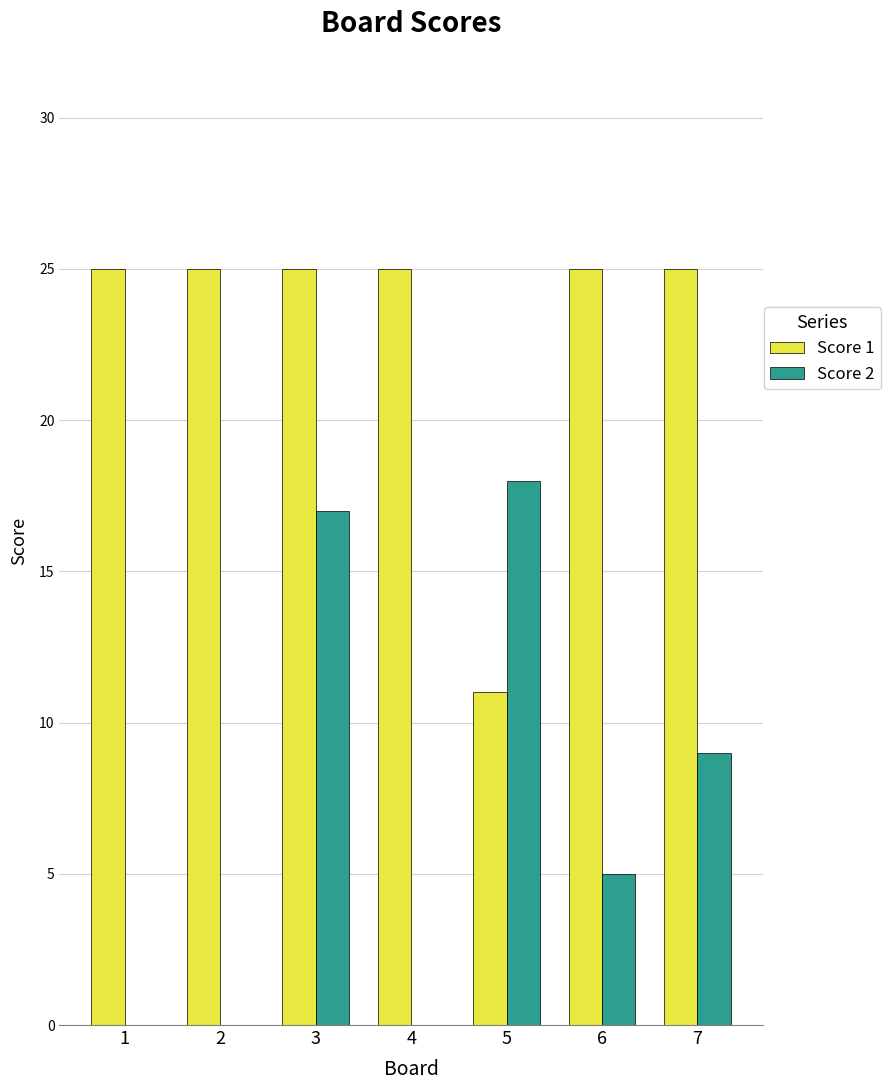

What is the sum of all Score 1 values?

161